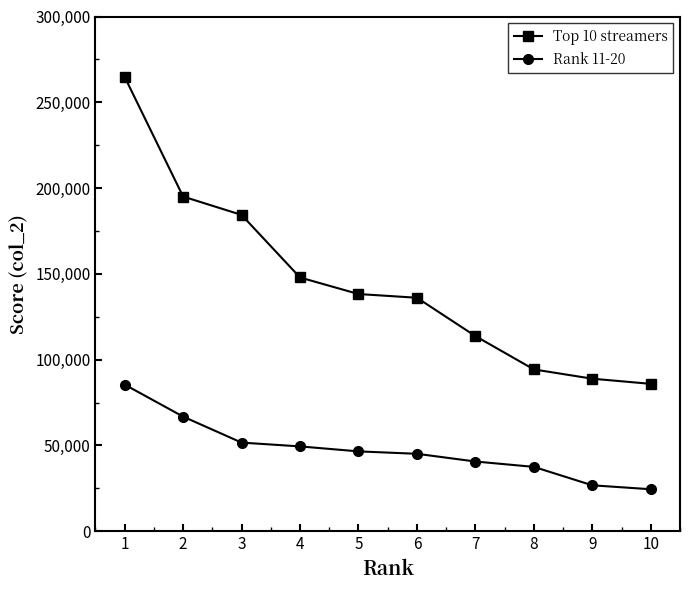

How many distinct data groups are displayed?

2